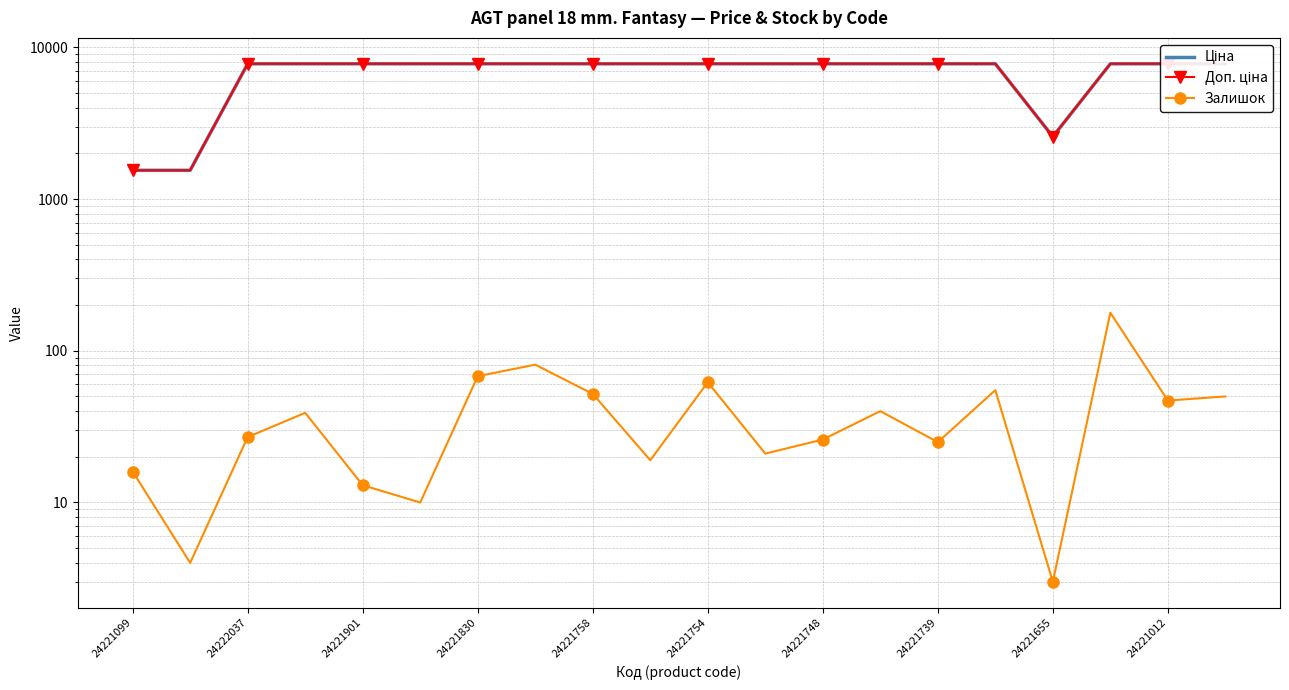

True or false: Залишок has a value of 7.0 at 11.

False